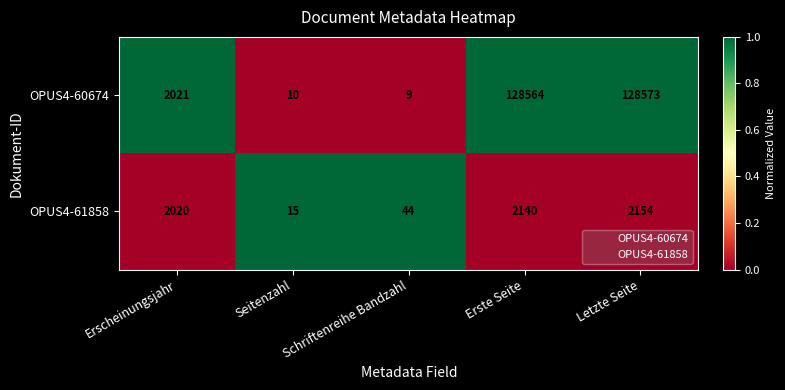

List the series in order of their peak value, lowest first.

OPUS4-61858, OPUS4-60674